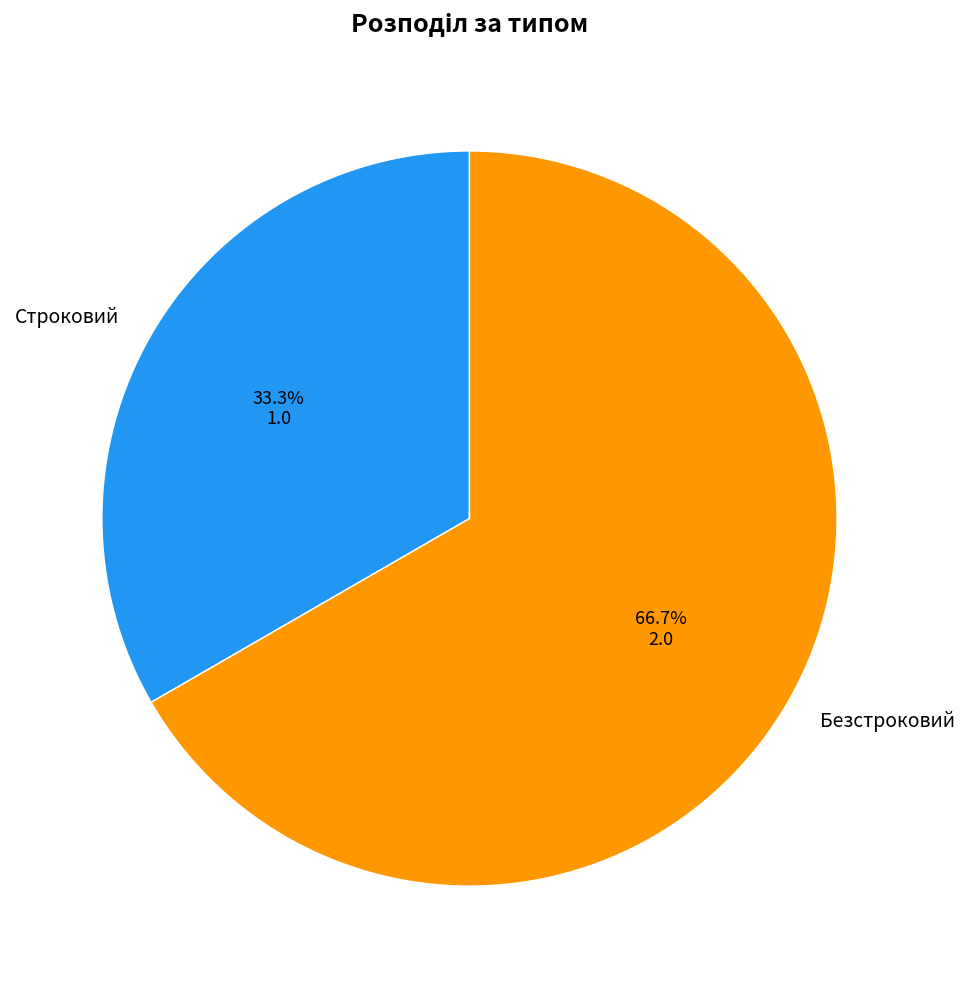

To the nearest percent, what is the average slice percentage?

50%